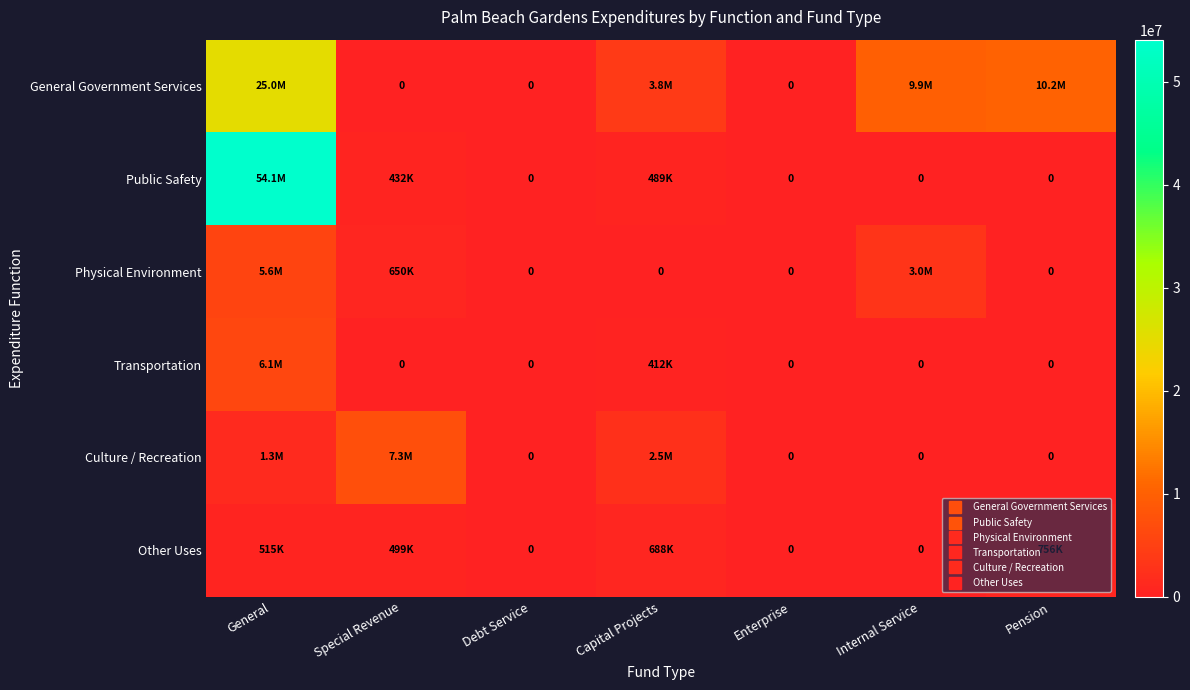

Which category has the highest value in the Culture / Recreation series?

Special Revenue